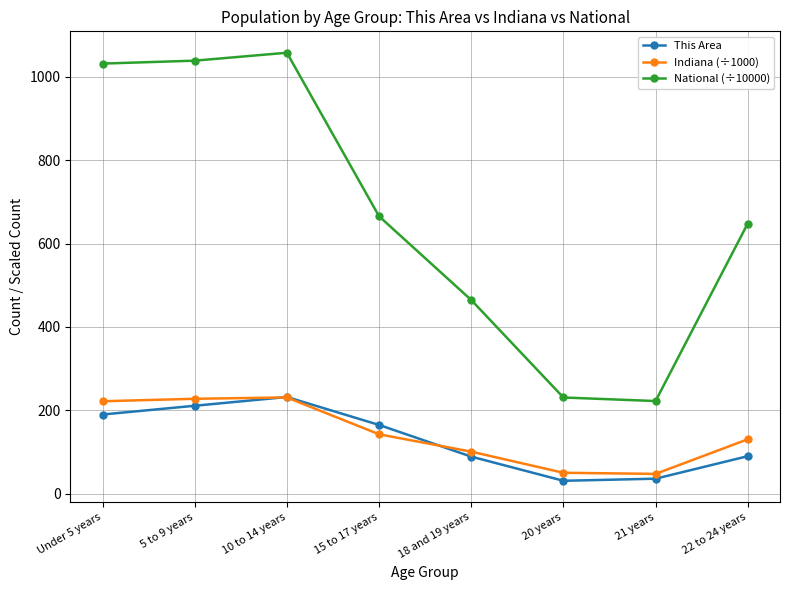

What is the sum of all This Area values?

1044.0